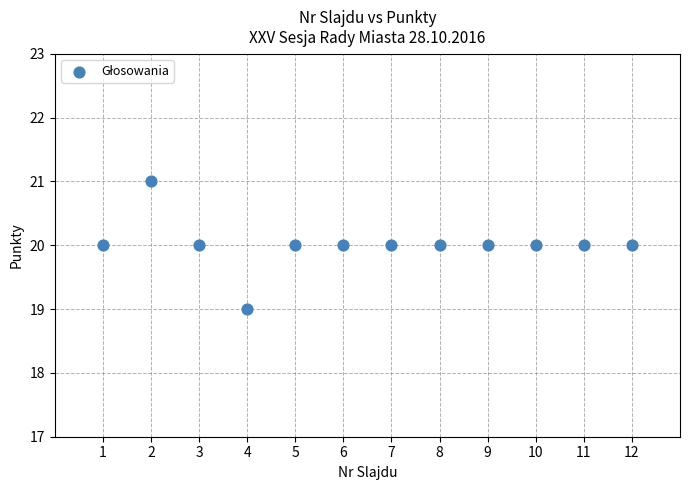

What is the average Y value?

20